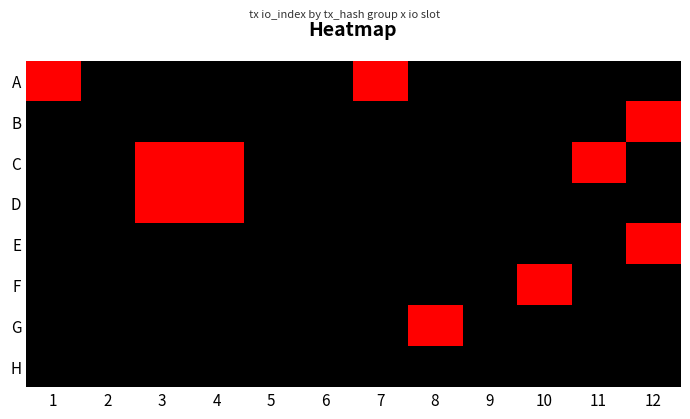

Rank the series at 4 from highest to lowest value.

C, D, A, B, E, F, G, H